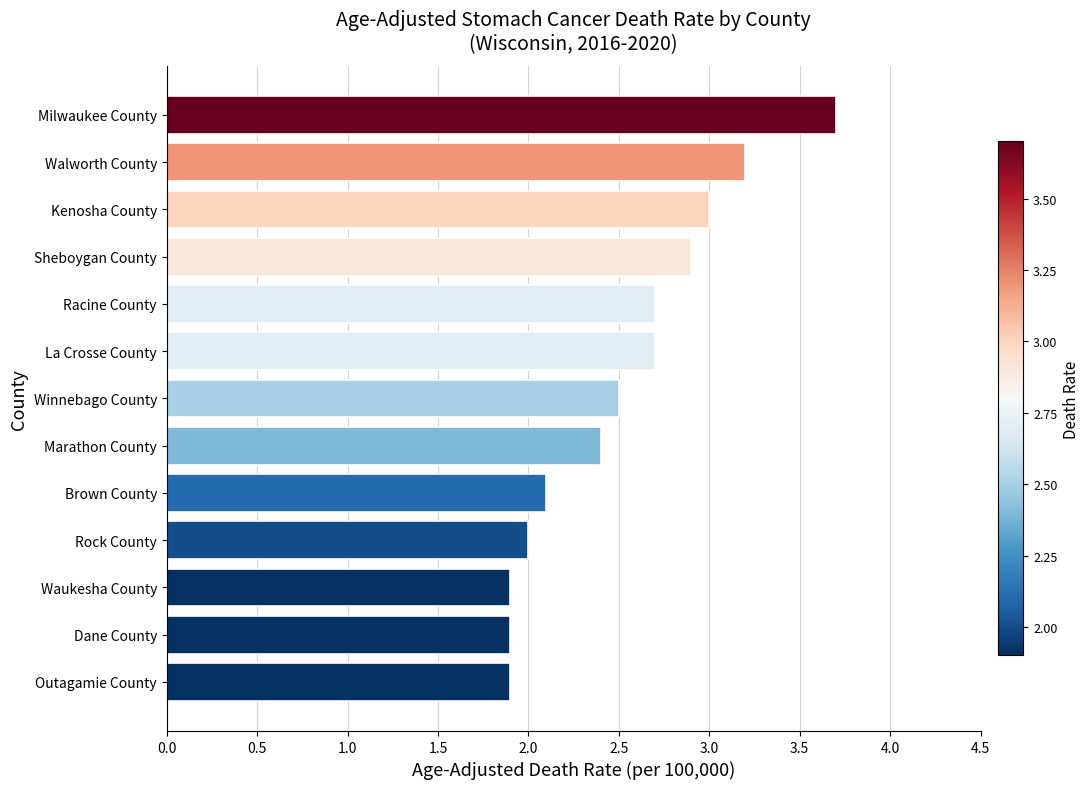

What is the difference between the maximum and second lowest values?

1.8